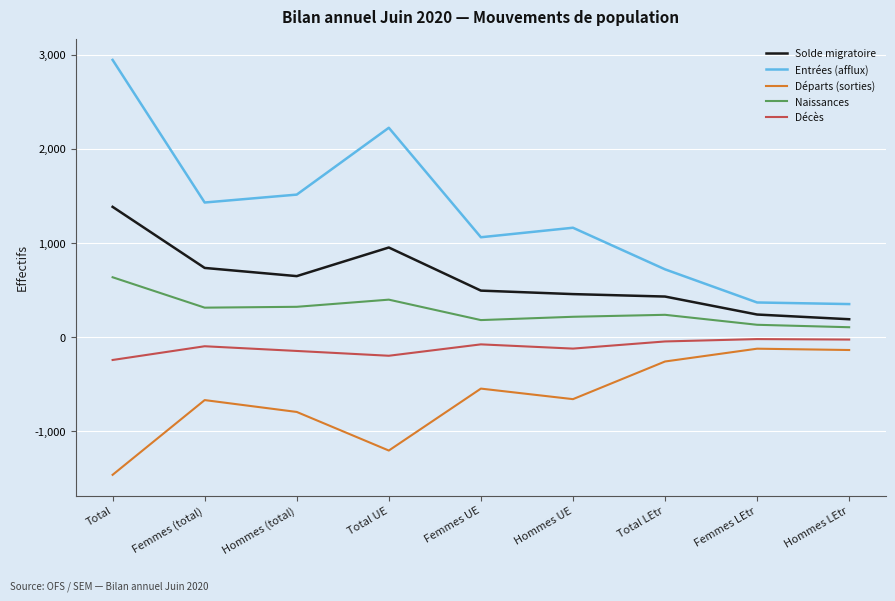

Rank the series by their maximum value, from lowest to highest.

Départs (sorties), Décès, Naissances, Solde migratoire, Entrées (afflux)